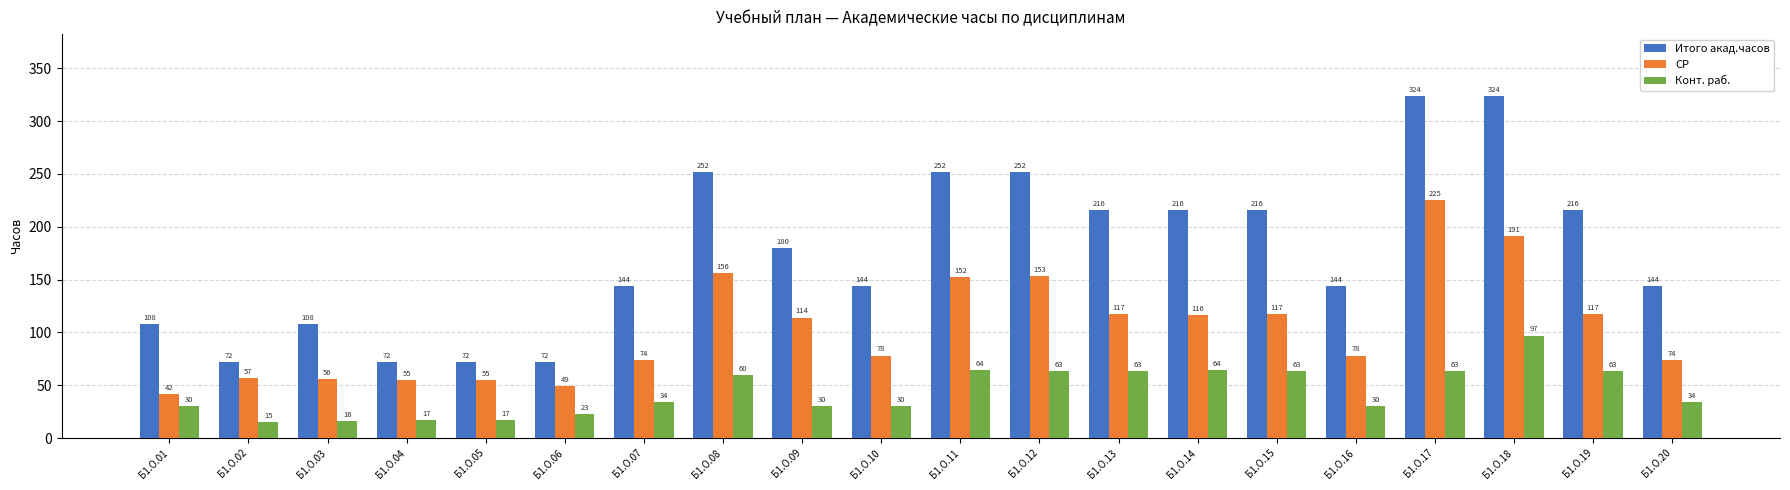

At which label does СР reach its peak?

Б1.О.17